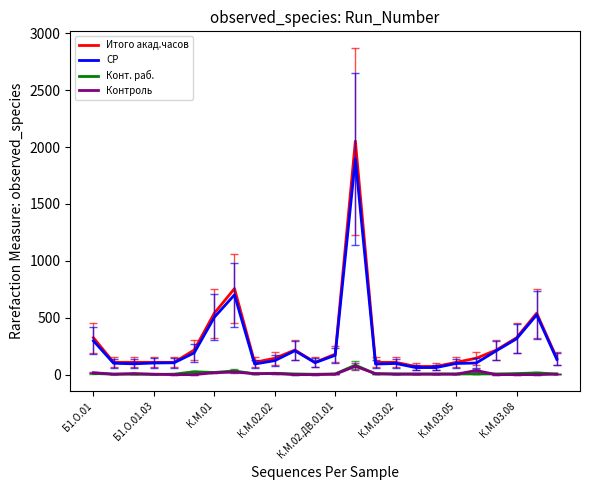

What is the highest value of the СР series?

1895